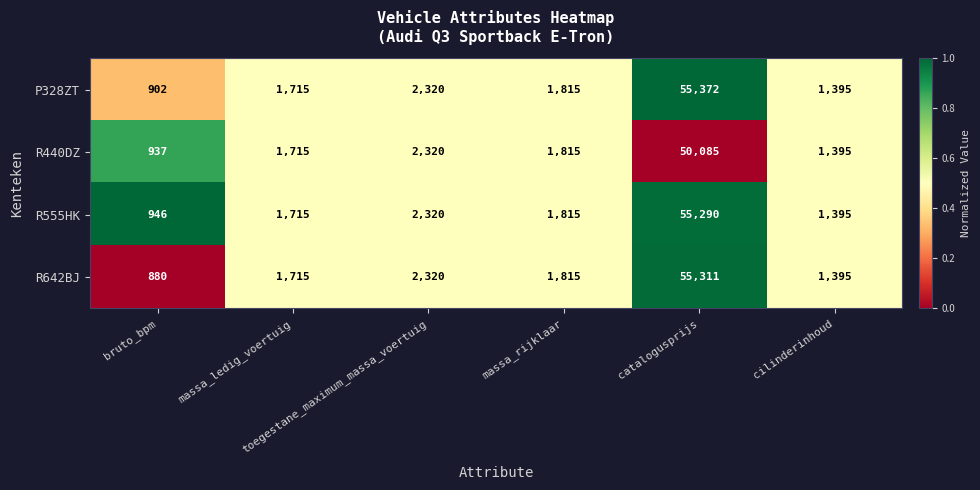

Which series has the largest total across all categories?

P328ZT